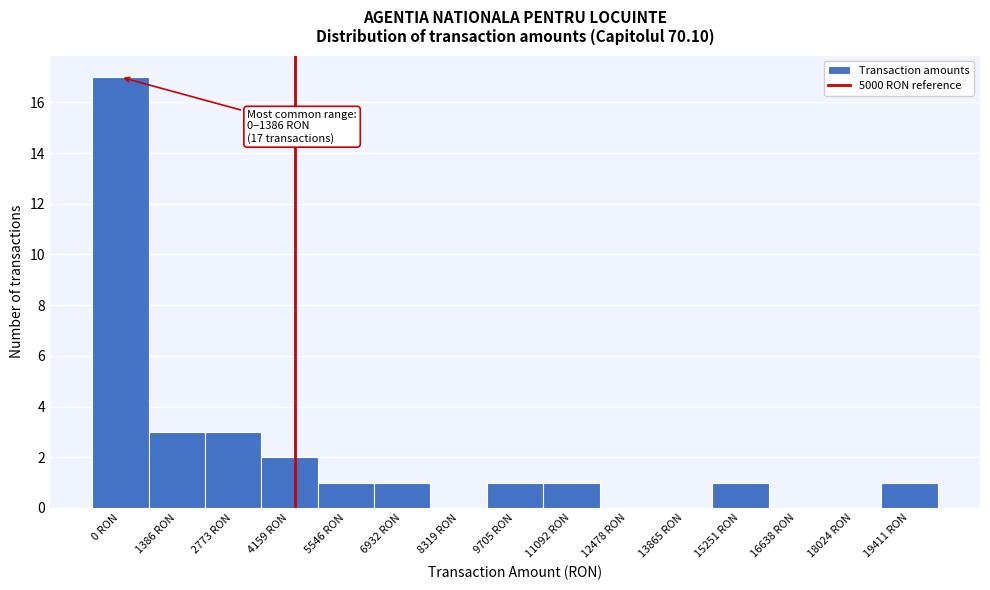

Is it true that the value at 9705 RON is 2?

False